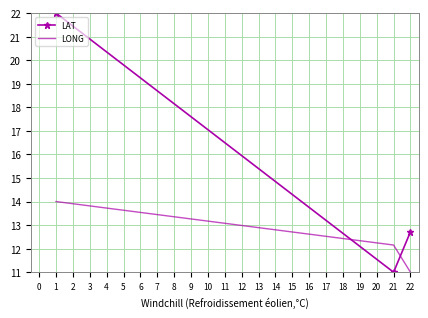

Where is LAT nearest to the value 16?

22